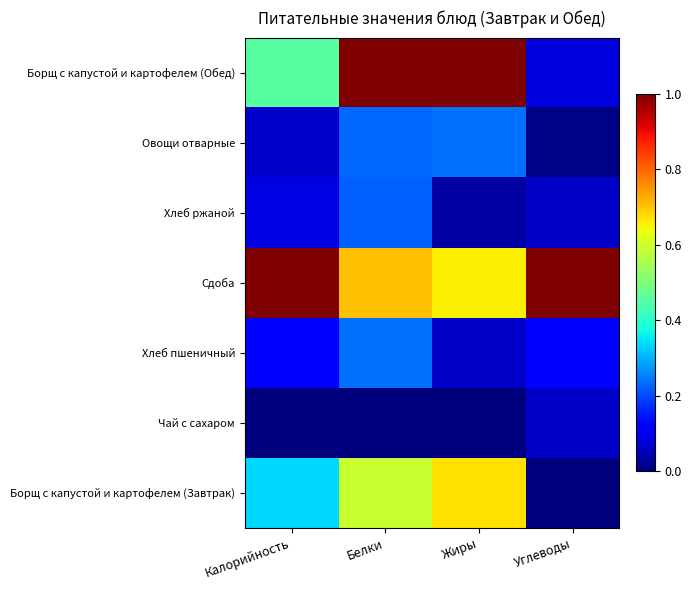

What is the total value across all series at Белки?

3.0